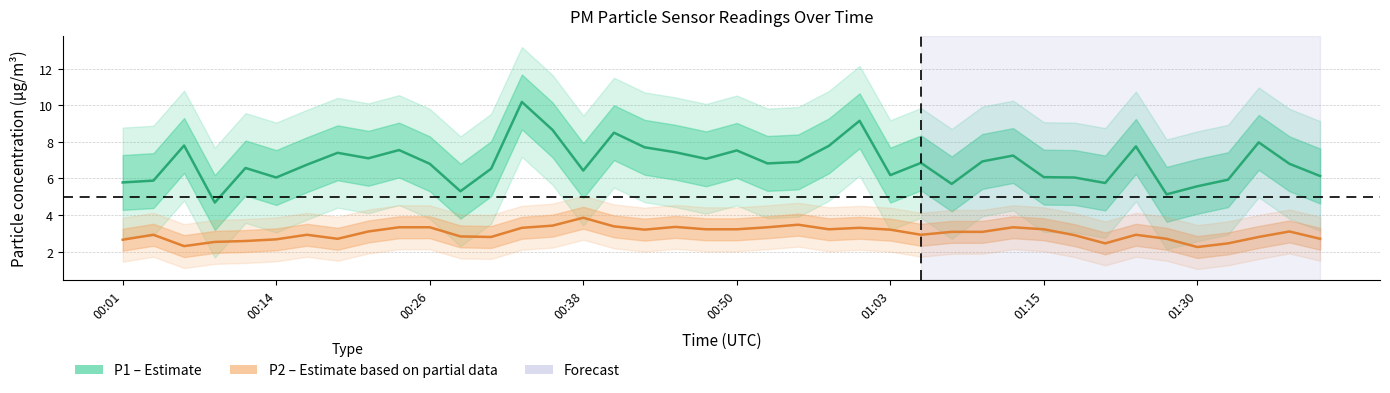

What is the average value of the P1 series?

6.9